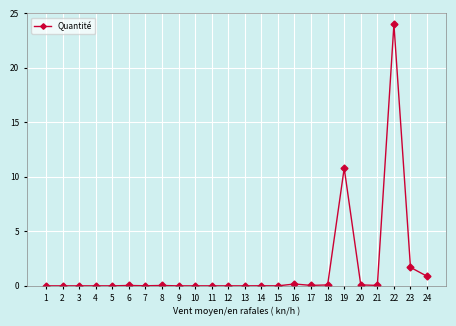

The chart shows a value of 0.1 at 18. True or false?

True